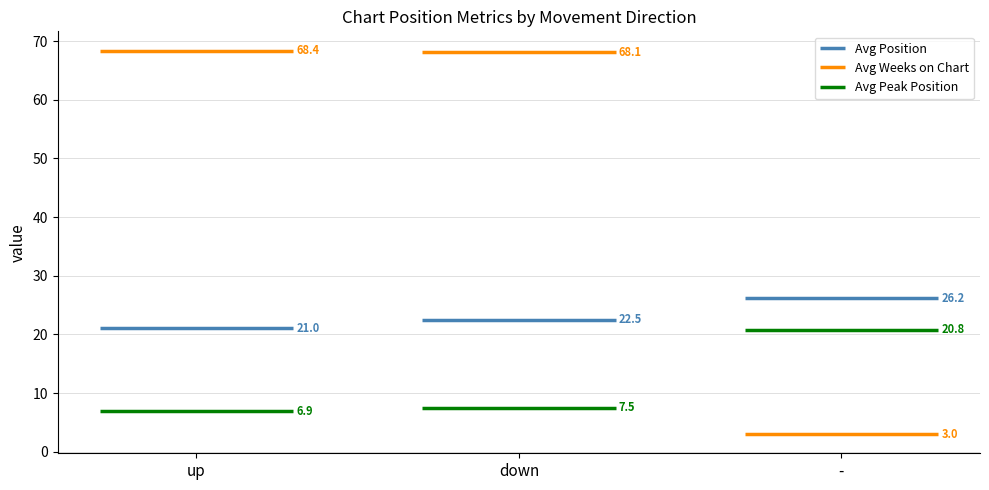

The value of Avg Weeks on Chart at down is 16.7. True or false?

False